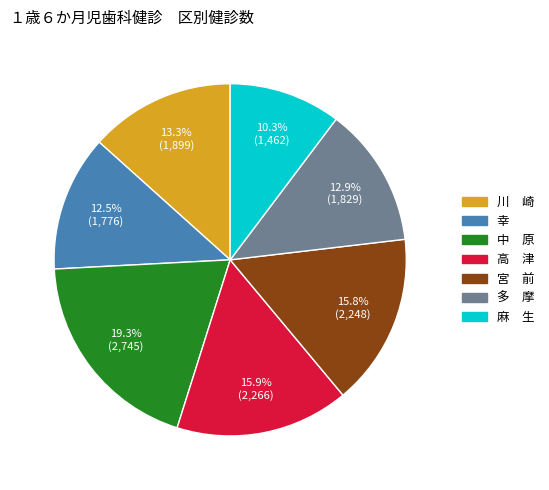

Which slice is the smallest?

麻 生